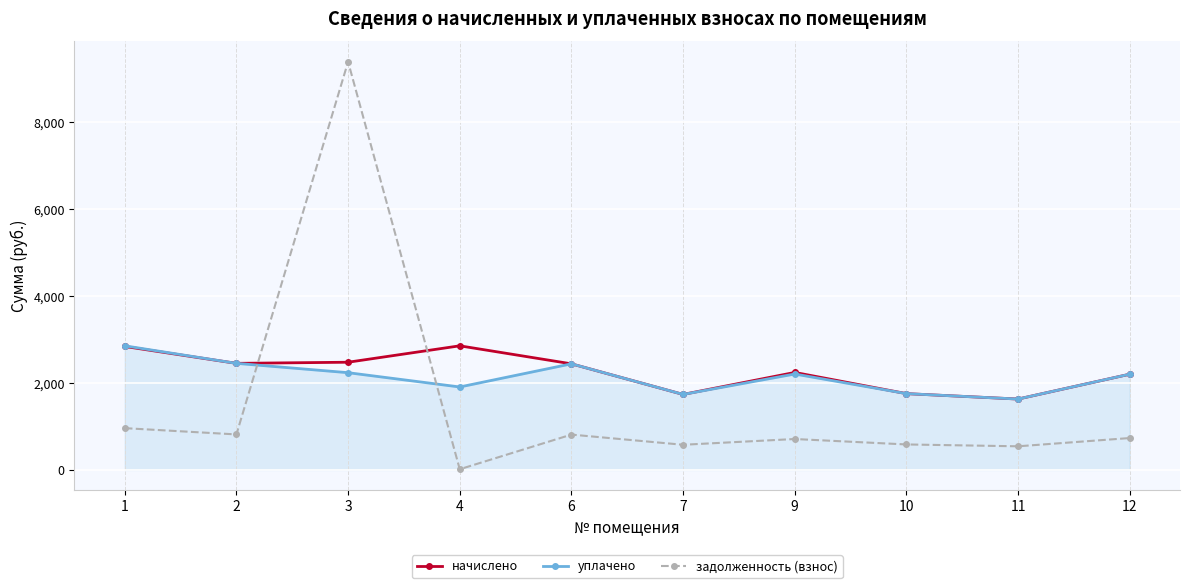

At which category does задолженность (взнос) reach its first local peak?

3